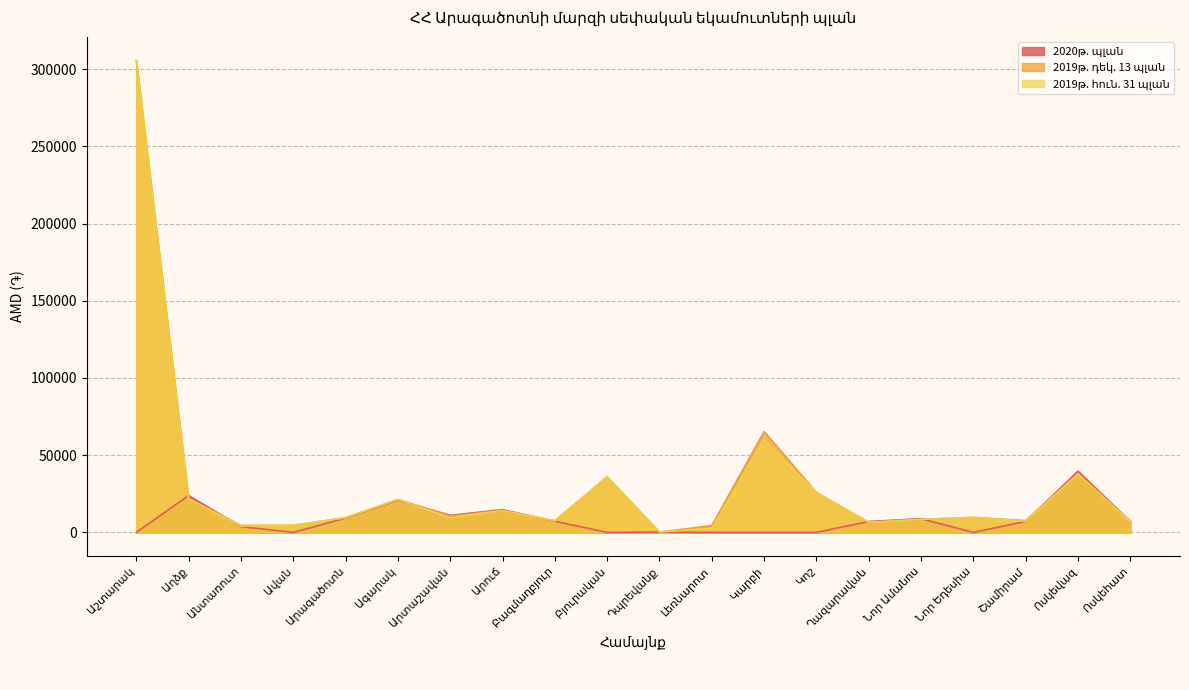

Reading right to left, list all the values displayed in this chart.

2020թ. պլան: 7010.7	39651.0	7121.7	0.0	8840.3	7042.8	0.0	0.0	0.0	196.0	0.0	7201.6	14715.0	11040.5	20854.9	9233.7	0.0	3718.6	23843.3	0.0
2019թ. դեկ. 13 պլան: 7010.7	37854.6	7620.9	9710.3	8423.1	6485.6	25810.0	65320.0	4389.2	206.1	35978.6	7530.4	14144.0	10592.4	21301.1	9496.6	4595.9	4472.2	21843.2	305670.0
2019թ. հուն. 31 պլան: 6810.7	37854.6	7220.9	9710.3	8423.1	6485.6	25810.0	60020.0	2739.2	206.1	35978.6	7530.4	14144.0	9634.4	21301.1	9496.6	4595.9	4060.9	21843.2	305670.0